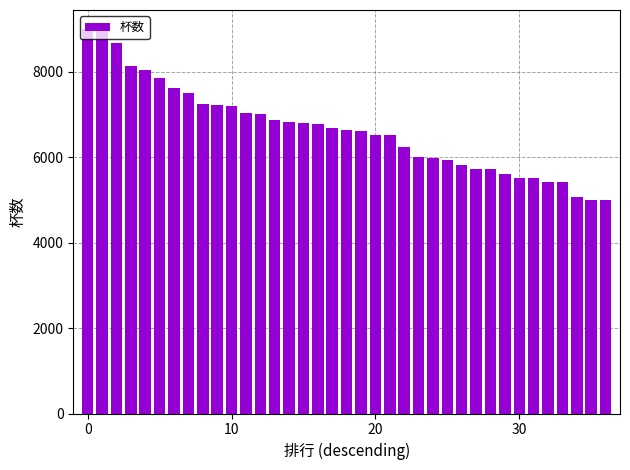

What is the value of the 17th bar from the left?

6790